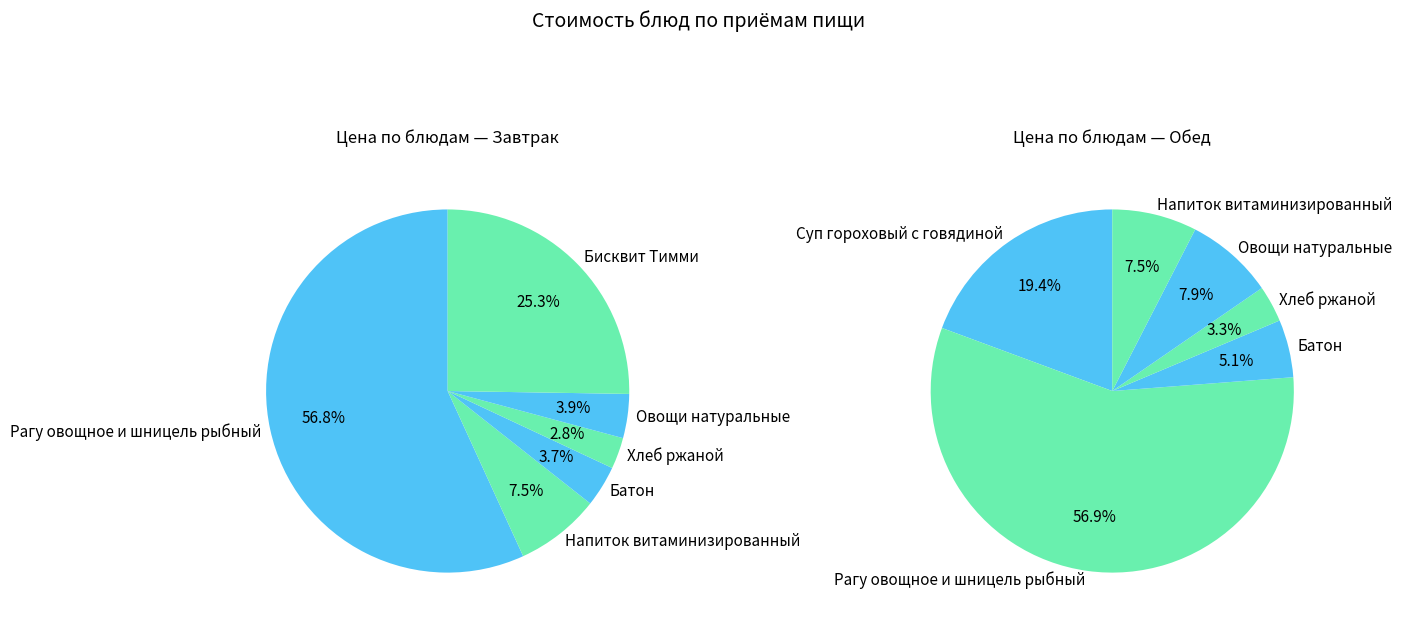

Count the number of slices in the pie.

6